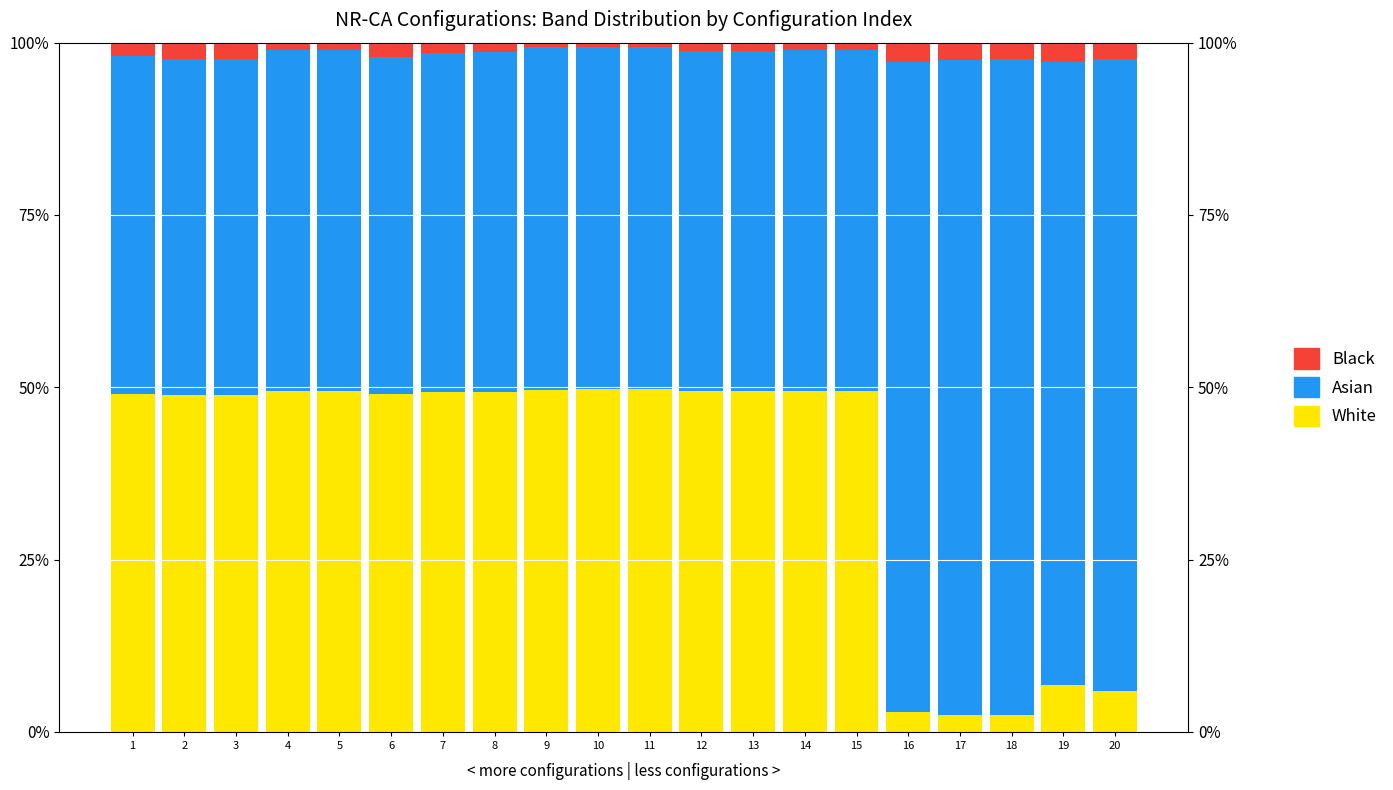

What is the sum of the White values at 15 and 17?

52.0